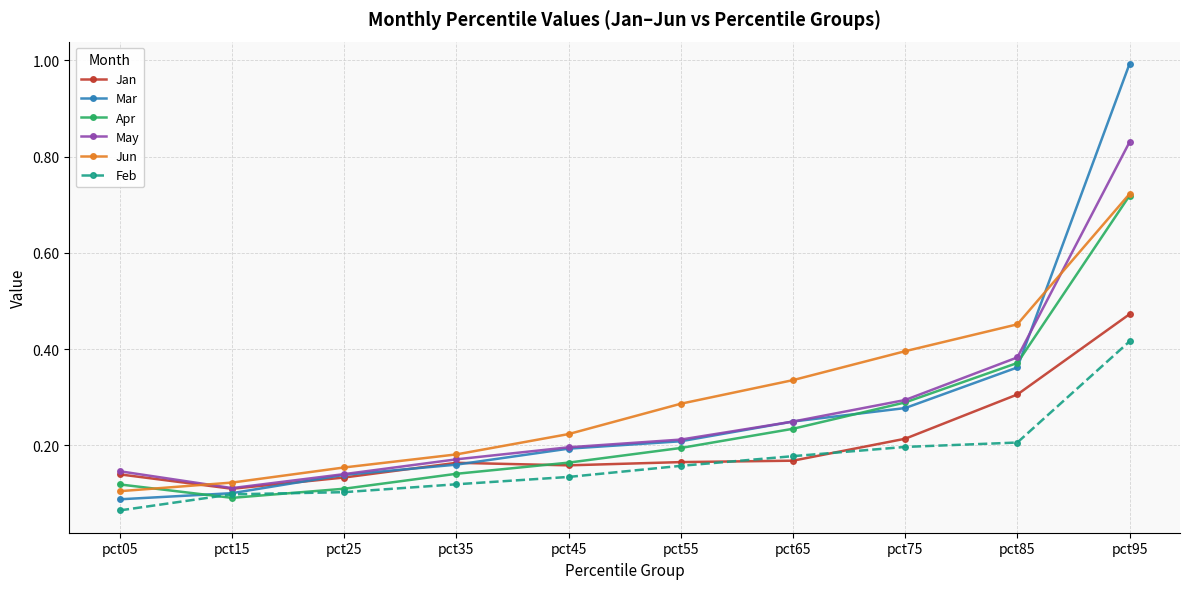

At how many categories does at least one series exceed 0?

10